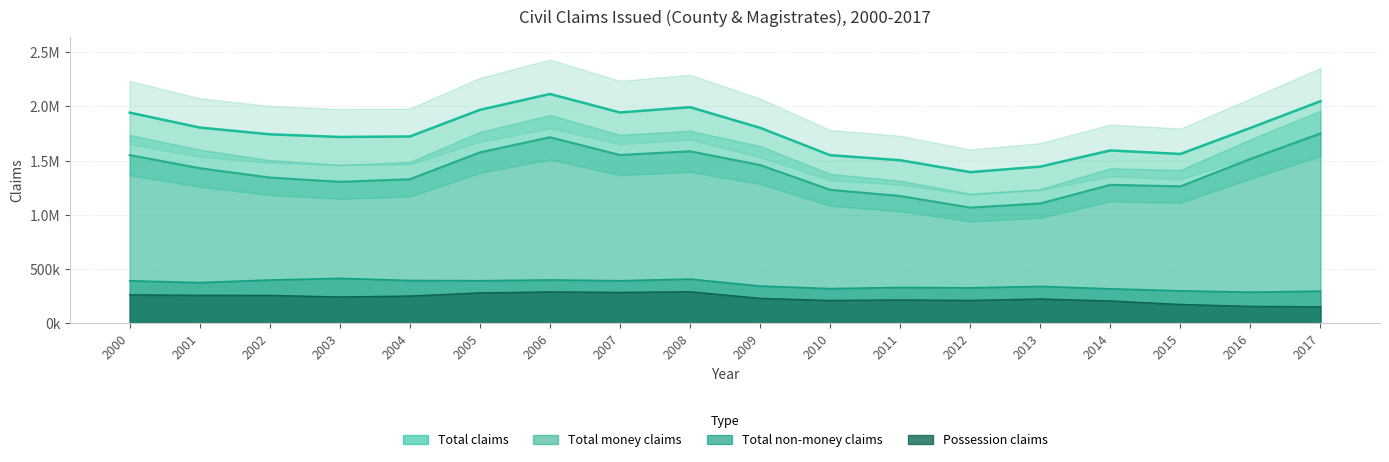

What is the greatest value displayed?

2115491